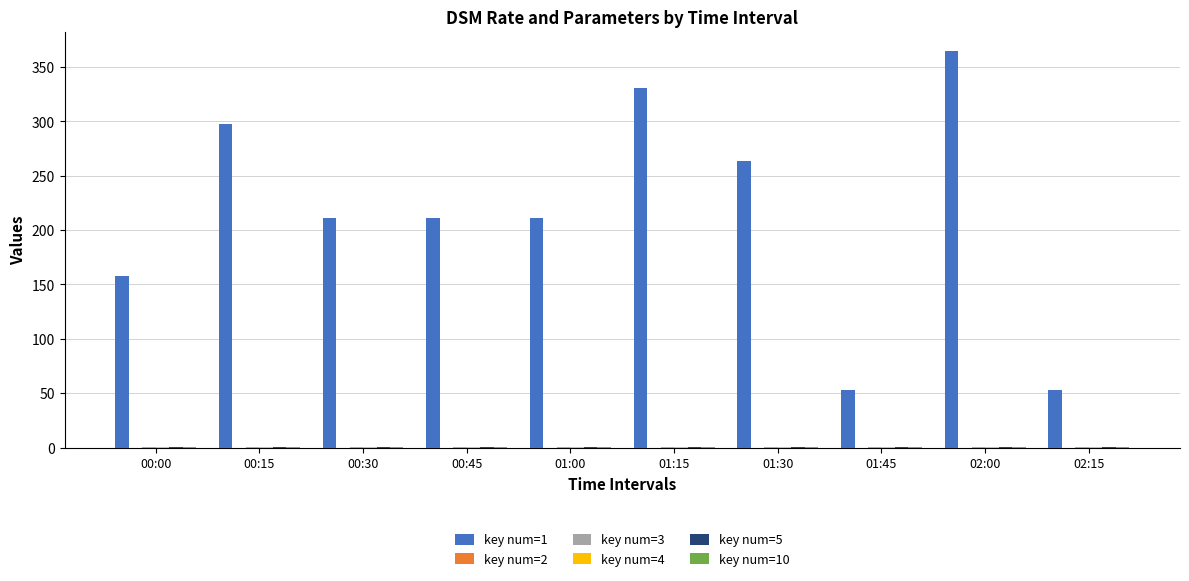

Count the number of categories in the chart.

10